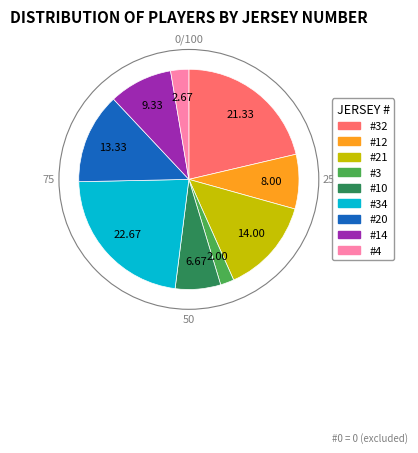

Is there a majority slice in this chart?

No